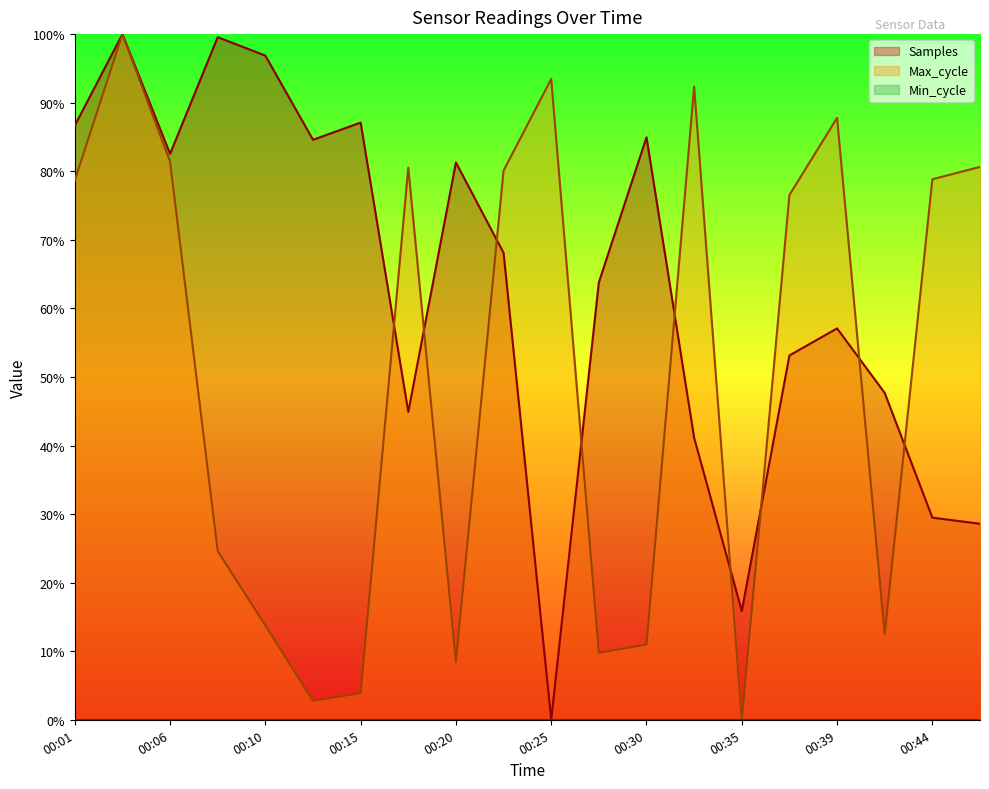

Which series ends up on top after the final intersection of Samples and Max_cycle?

Max_cycle